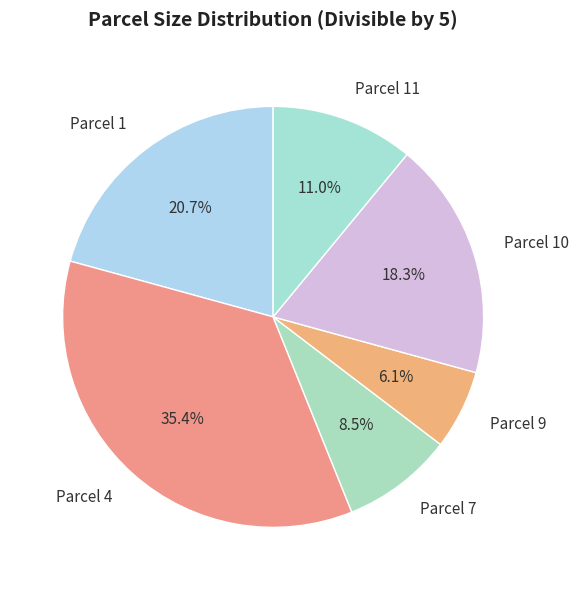

To the nearest percent, what is the difference between the largest and smallest slice percentages?

29%